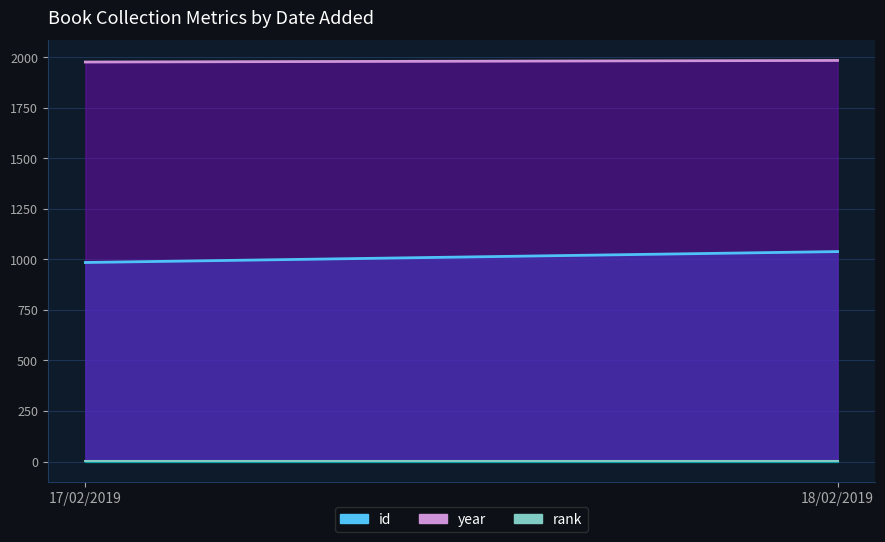

What is the sum of the id values at 17/02/2019 and 18/02/2019?

2024